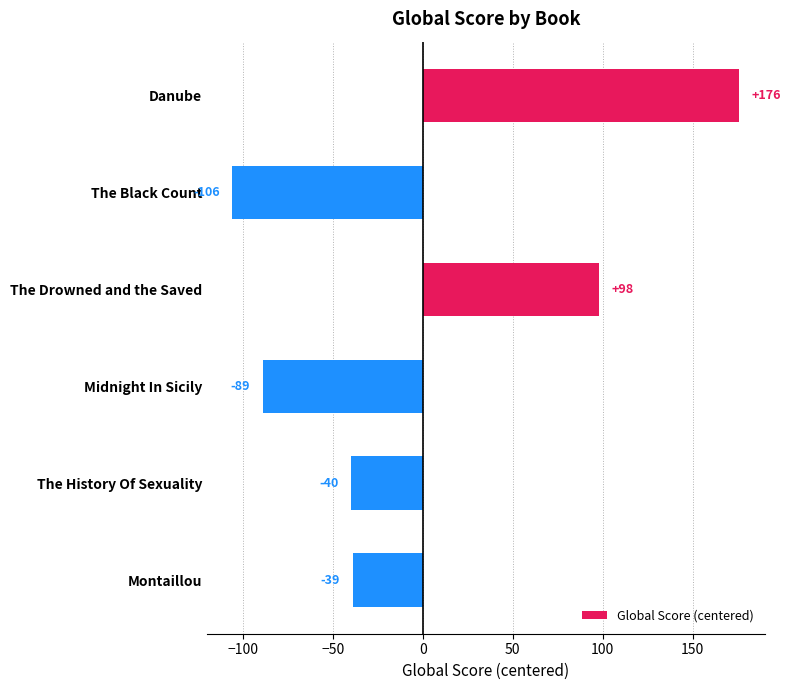

Reading bottom to top, transcribe all the data shown in this chart.

-39	-40	-89	98	-106	176